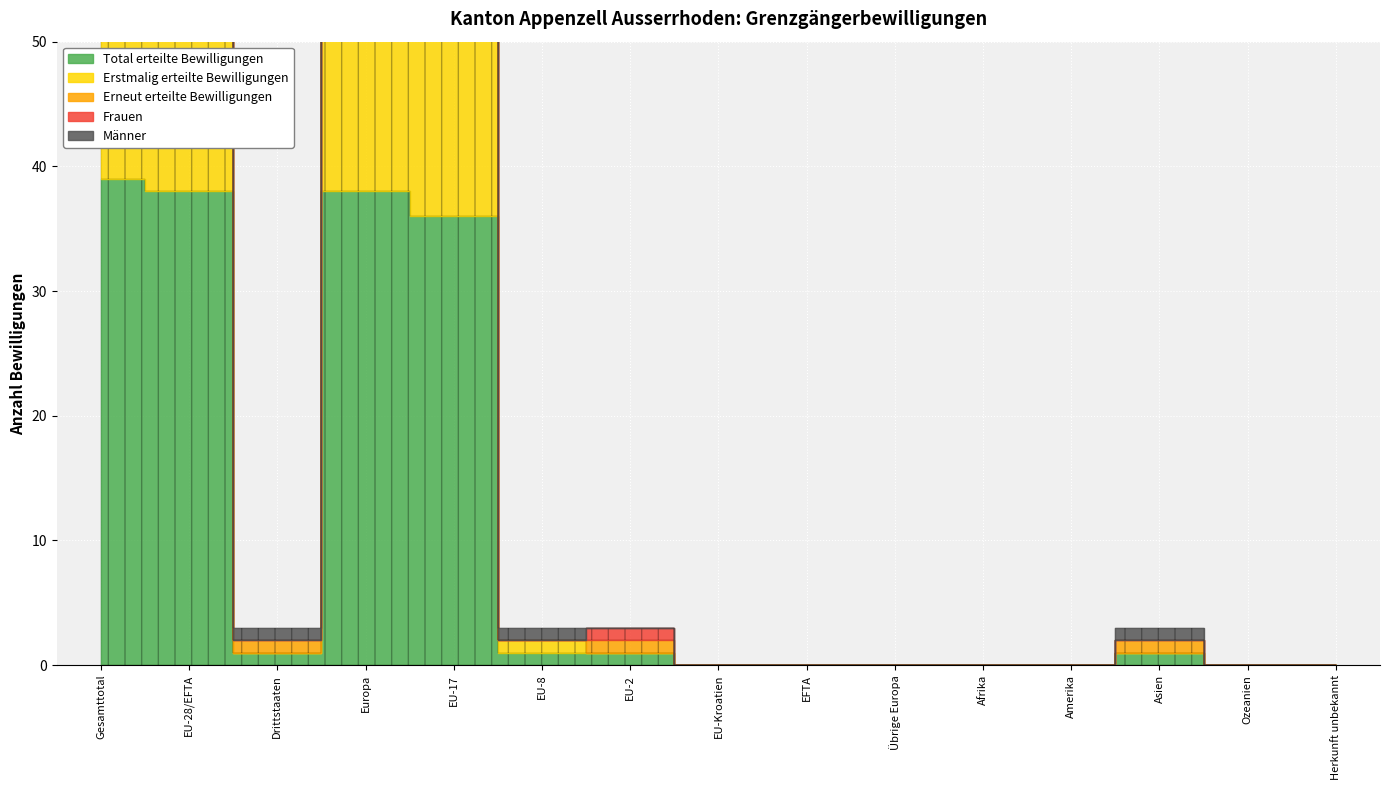

What is the value of the Erneut erteilte Bewilligungen point at the 5th from the left?

20